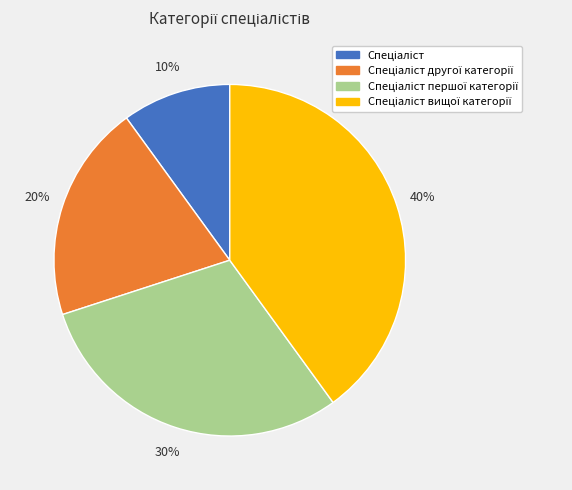

Is there any slice that represents more than half of the pie?

No